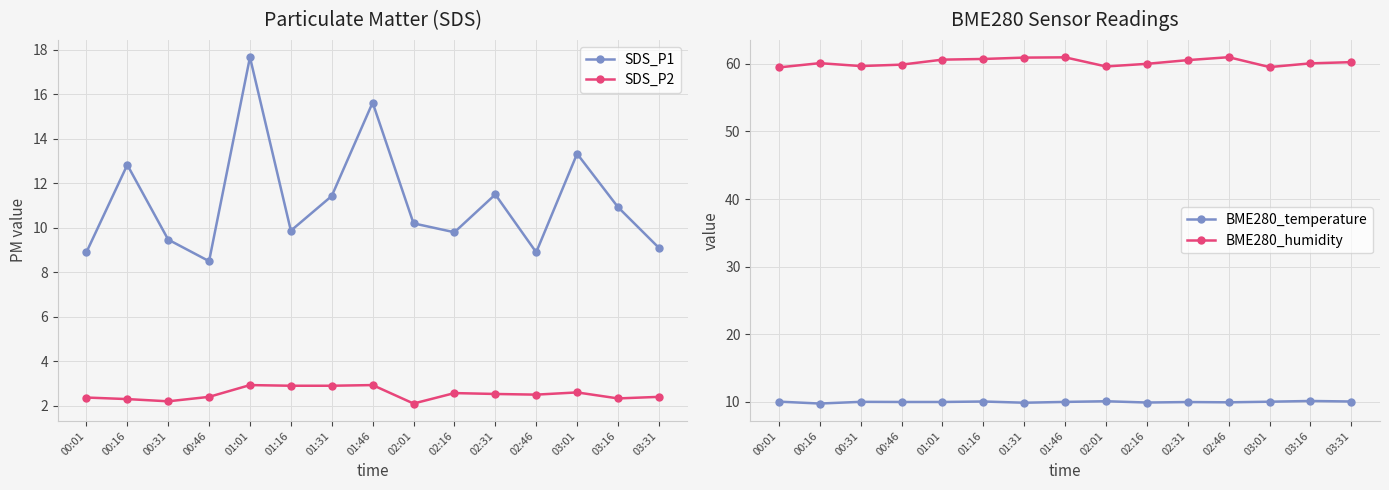

Reading left to right, what are all the values shown in this chart?

SDS_P1: 00:01=8.9	00:16=12.8	00:31=9.5	00:46=8.5	01:01=17.7	01:16=9.9	01:31=11.4	01:46=15.6	02:01=10.2	02:16=9.8	02:31=11.5	02:46=8.9	03:01=13.3	03:16=10.9	03:31=9.1
SDS_P2: 00:01=2.4	00:16=2.3	00:31=2.2	00:46=2.4	01:01=2.9	01:16=2.9	01:31=2.9	01:46=2.9	02:01=2.1	02:16=2.6	02:31=2.5	02:46=2.5	03:01=2.6	03:16=2.3	03:31=2.4
BME280_temperature: 00:01=10.0	00:16=9.7	00:31=10.0	00:46=10.0	01:01=10.0	01:16=10.0	01:31=9.9	01:46=10.0	02:01=10.1	02:16=9.9	02:31=10.0	02:46=9.9	03:01=10.0	03:16=10.1	03:31=10.0
BME280_humidity: 00:01=59.5	00:16=60.1	00:31=59.7	00:46=59.9	01:01=60.6	01:16=60.7	01:31=60.9	01:46=61.0	02:01=59.6	02:16=60.0	02:31=60.5	02:46=61.0	03:01=59.5	03:16=60.1	03:31=60.2